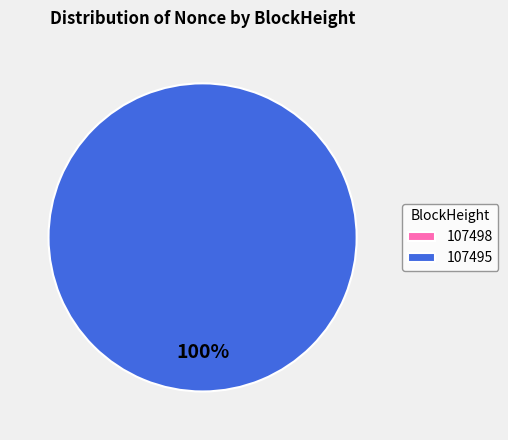

Which slice is the smallest?

107498